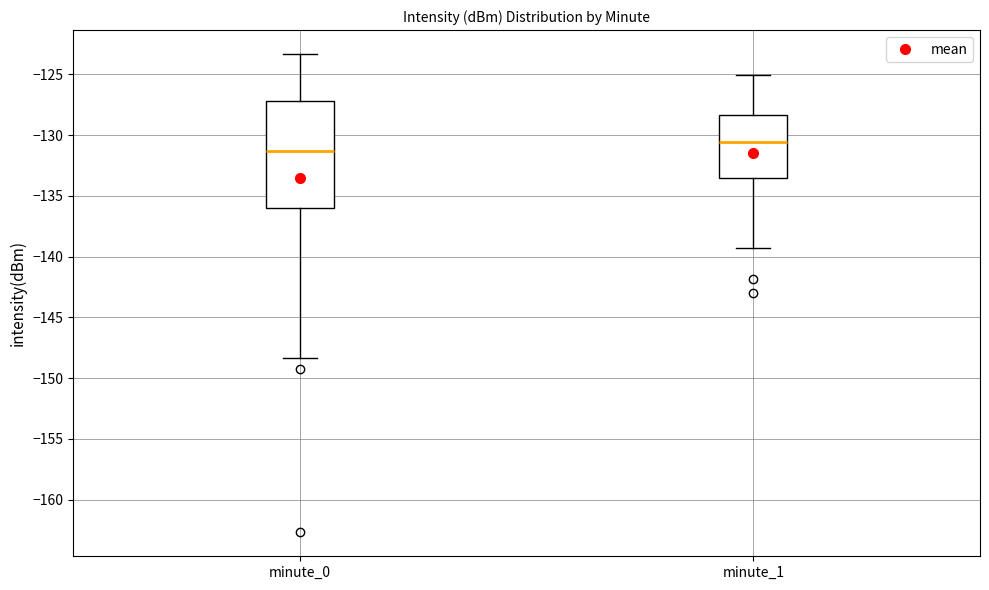

Reading left to right, read every box against the y-axis: the position of its median line, the range the box covers, and the ends of its whiskers. The values are not printed on the chart, so give them approximately, as read against the axis.

minute_0: median -131.5, box -136.0 to -127.0, whiskers -148.5 to -123.5
minute_1: median -130.5, box -133.5 to -128.5, whiskers -139.5 to -125.0